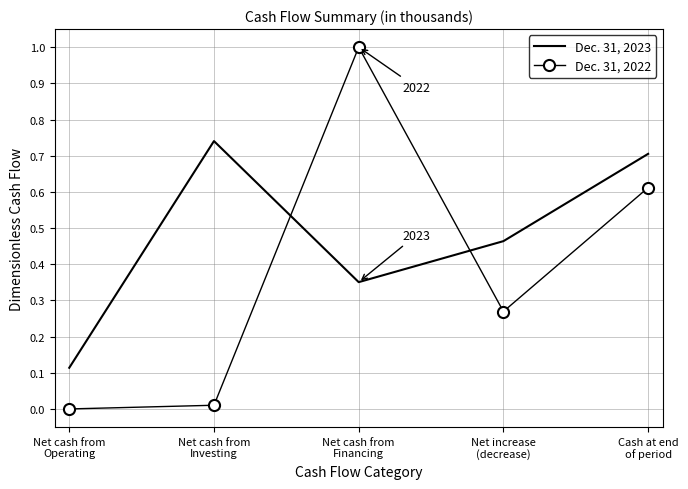

List the series in order of their peak value, lowest first.

Dec. 31, 2023, Dec. 31, 2022